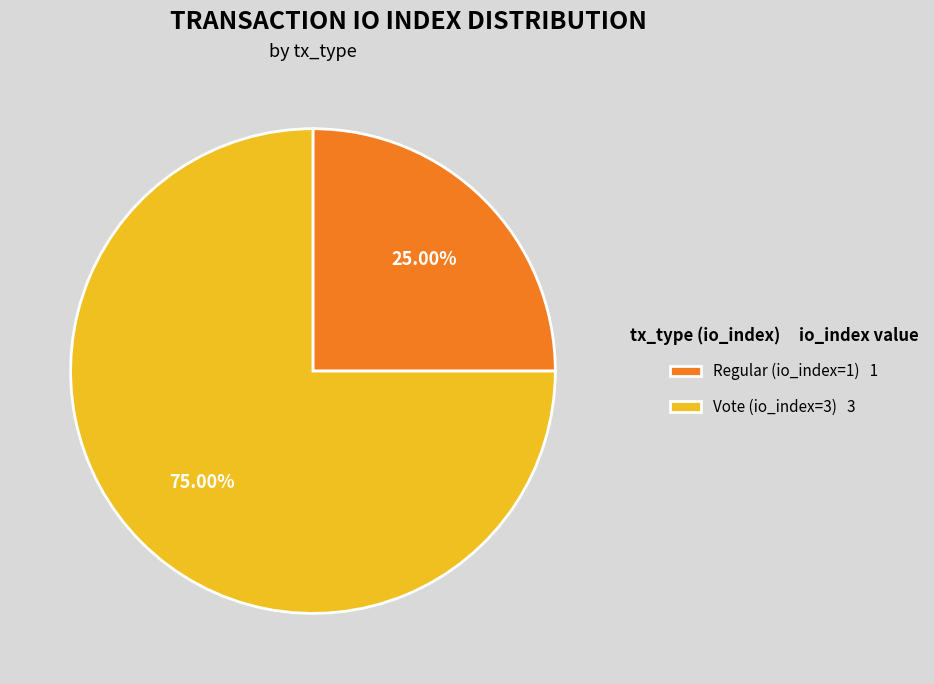

To the nearest percent, what is the difference between the largest and smallest slice percentages?

50%